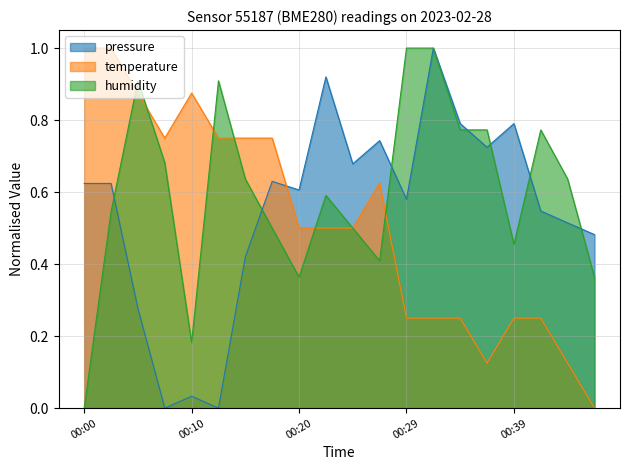

At 00:34, list the series in order from smallest to largest.

temperature, humidity, pressure